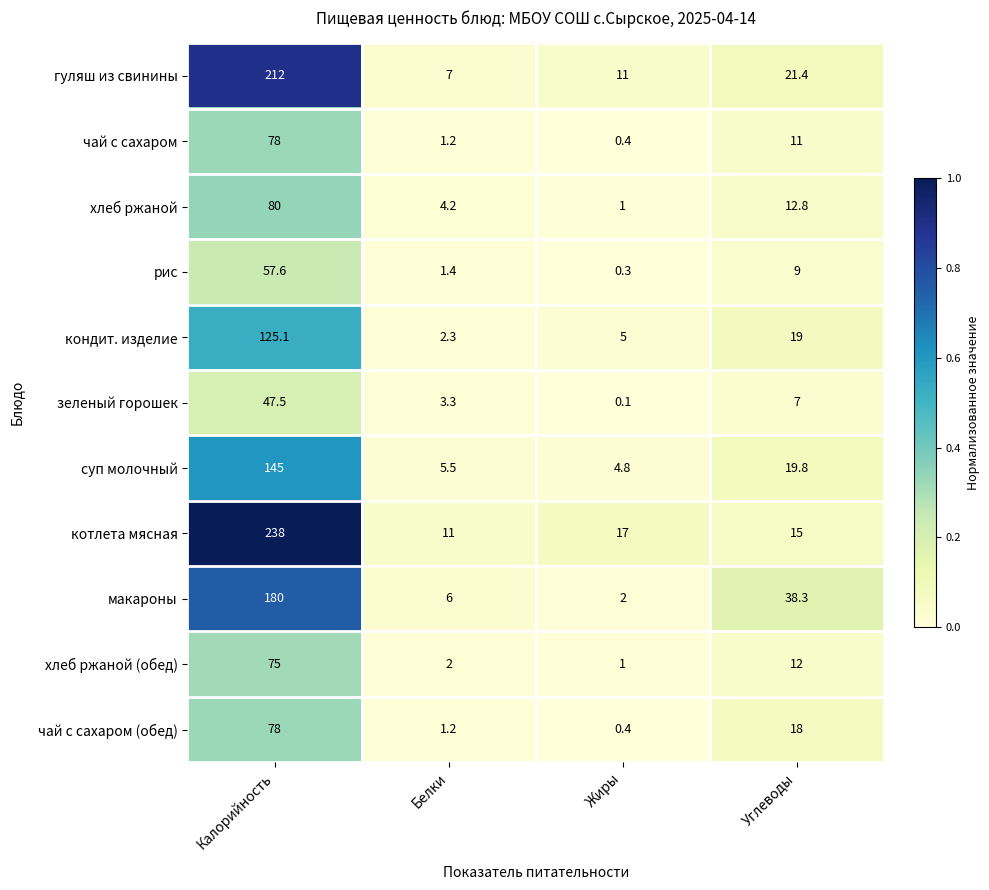

What is the difference between the maximum and minimum values in the чай с сахаром series?

77.6